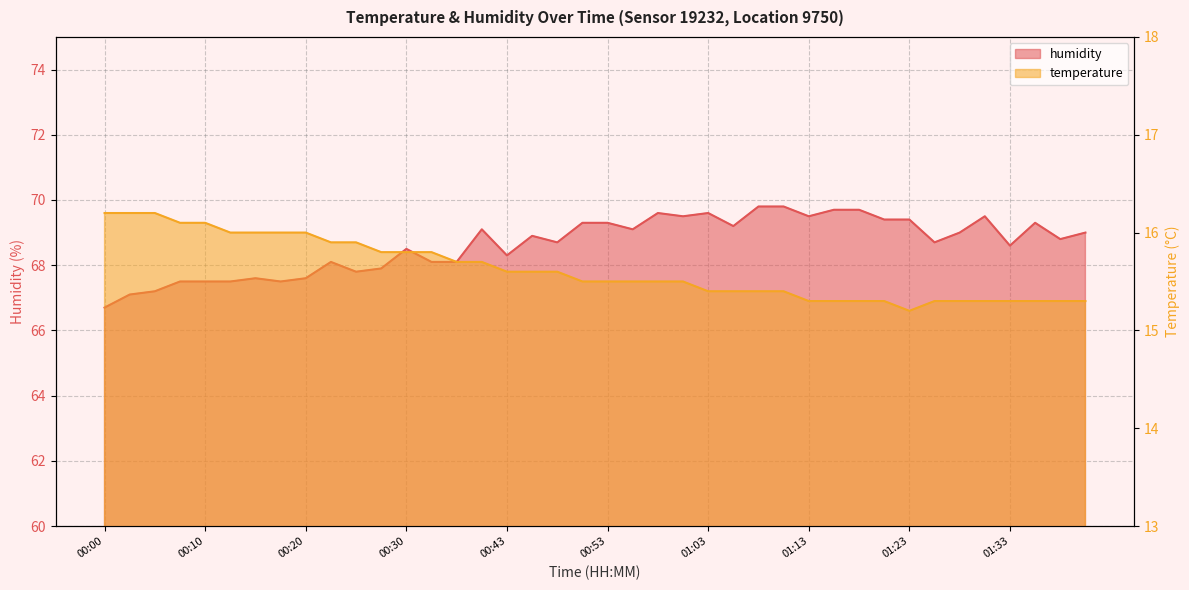

At which label does humidity reach its minimum?

00:00